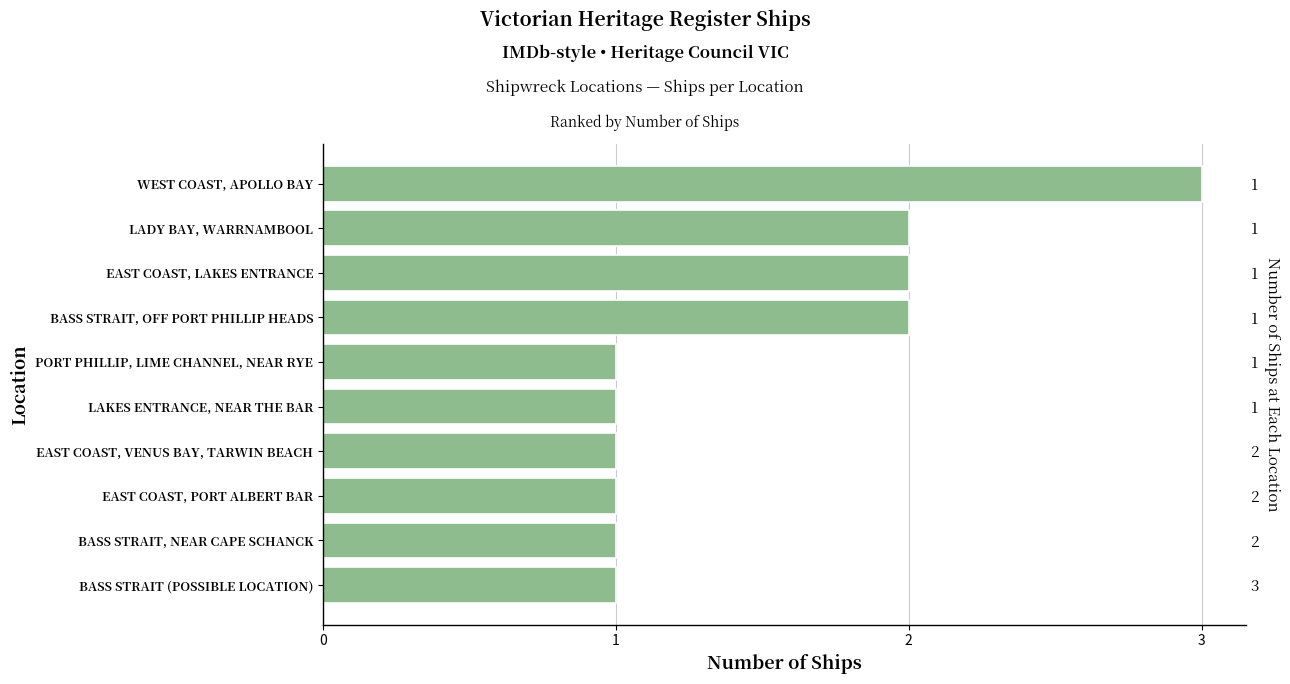

The value at EAST COAST, LAKES ENTRANCE is 2. True or false?

True